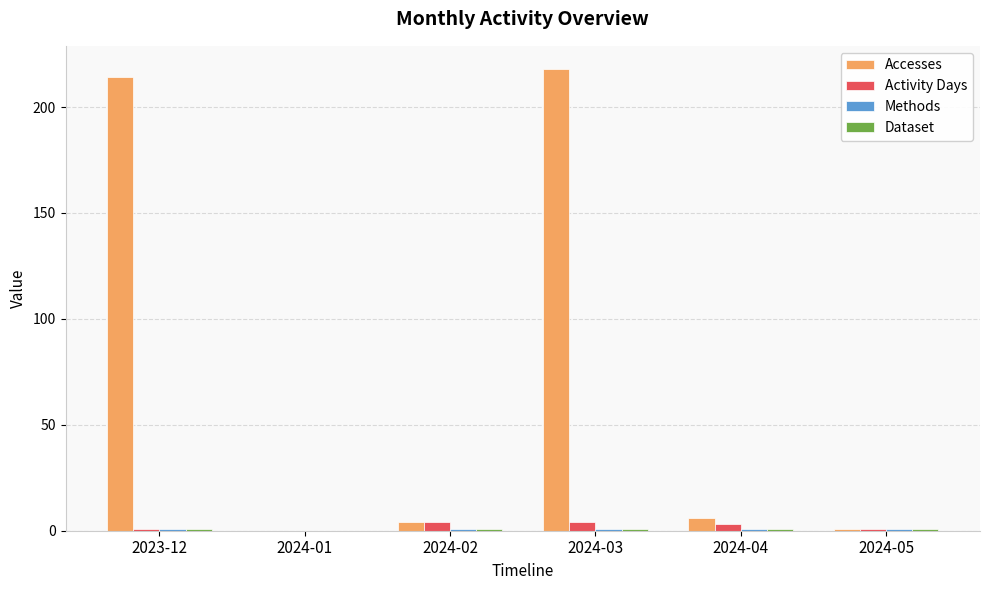

What is the greatest value displayed?

218